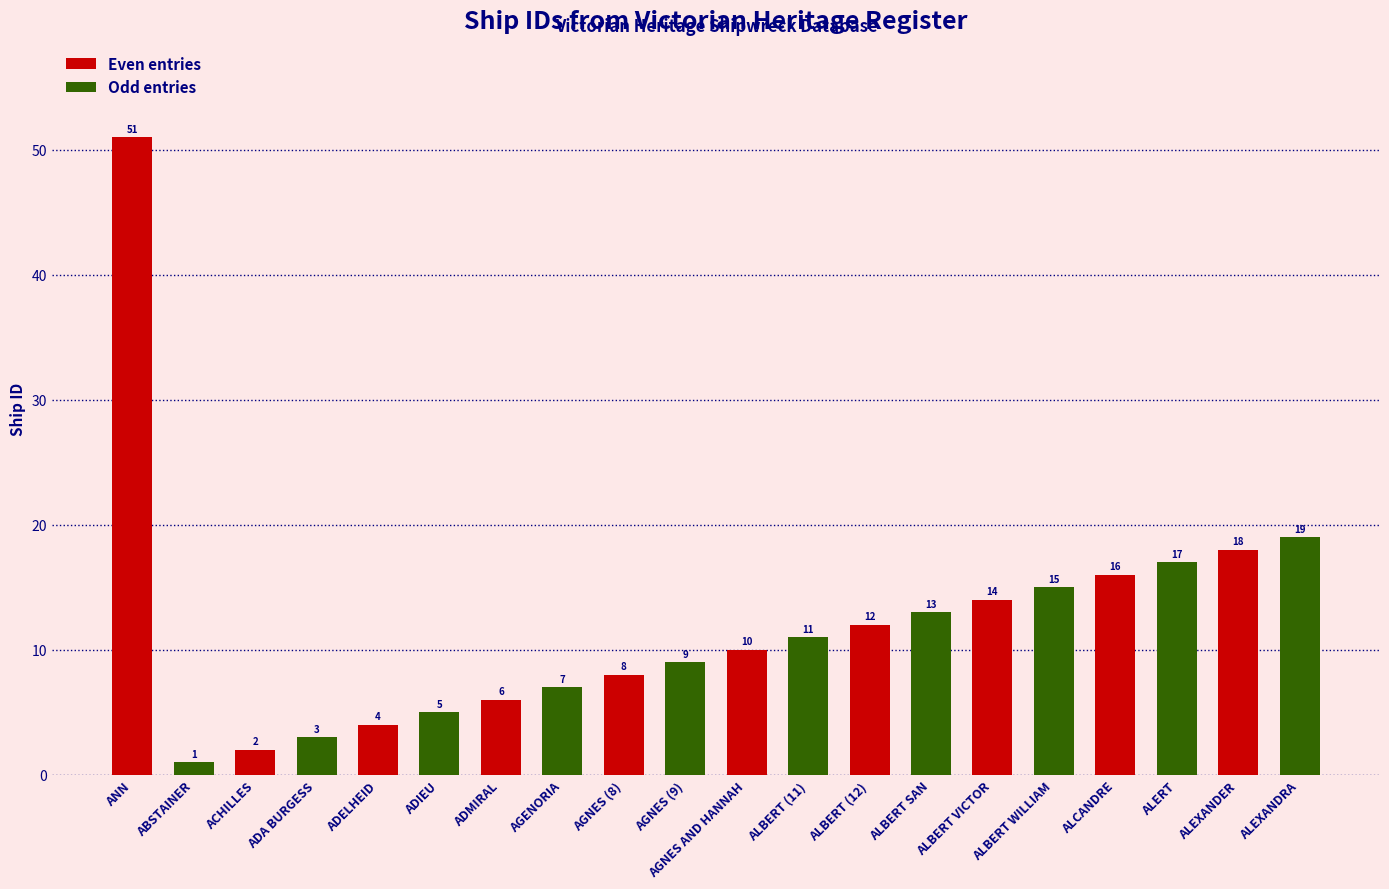

Which series has the widest spread of values?

Even entries